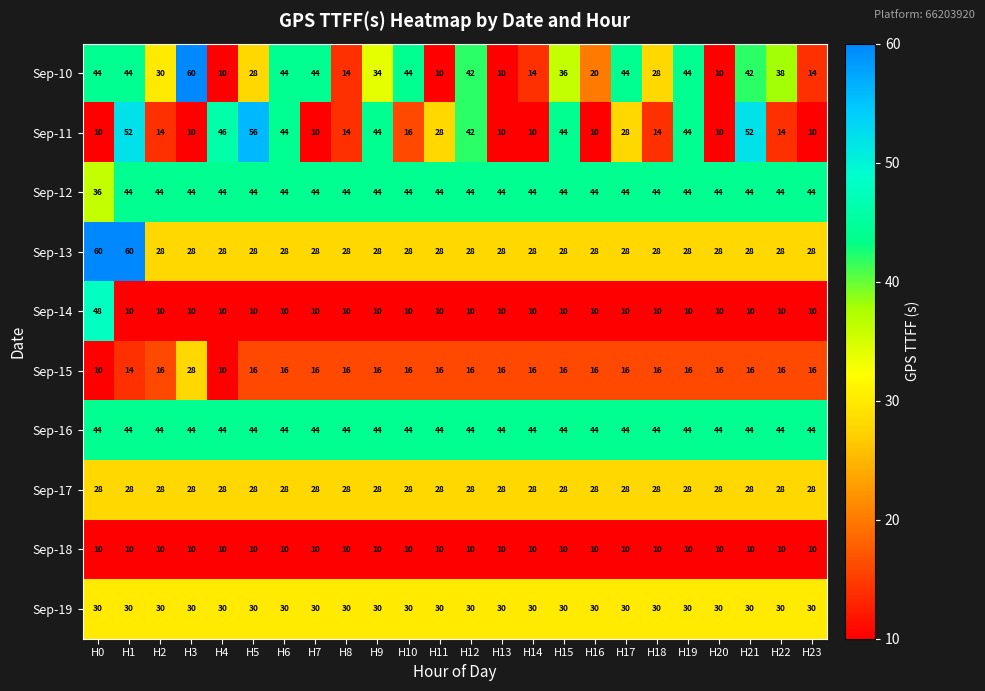

What is the average value of the Sep-10 series?

31